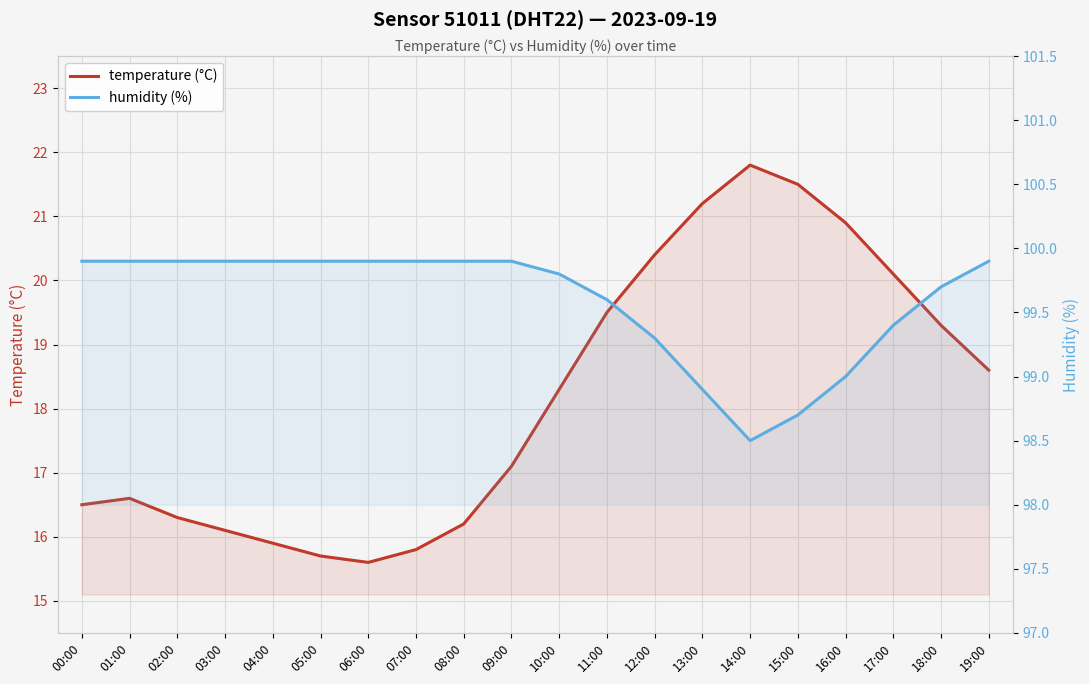

Reading right to left, list all the values displayed in this chart.

temperature (°C): 18.6	19.3	20.1	20.9	21.5	21.8	21.2	20.4	19.5	18.3	17.1	16.2	15.8	15.6	15.7	15.9	16.1	16.3	16.6	16.5
humidity (%): 99.9	99.7	99.4	99.0	98.7	98.5	98.9	99.3	99.6	99.8	99.9	99.9	99.9	99.9	99.9	99.9	99.9	99.9	99.9	99.9